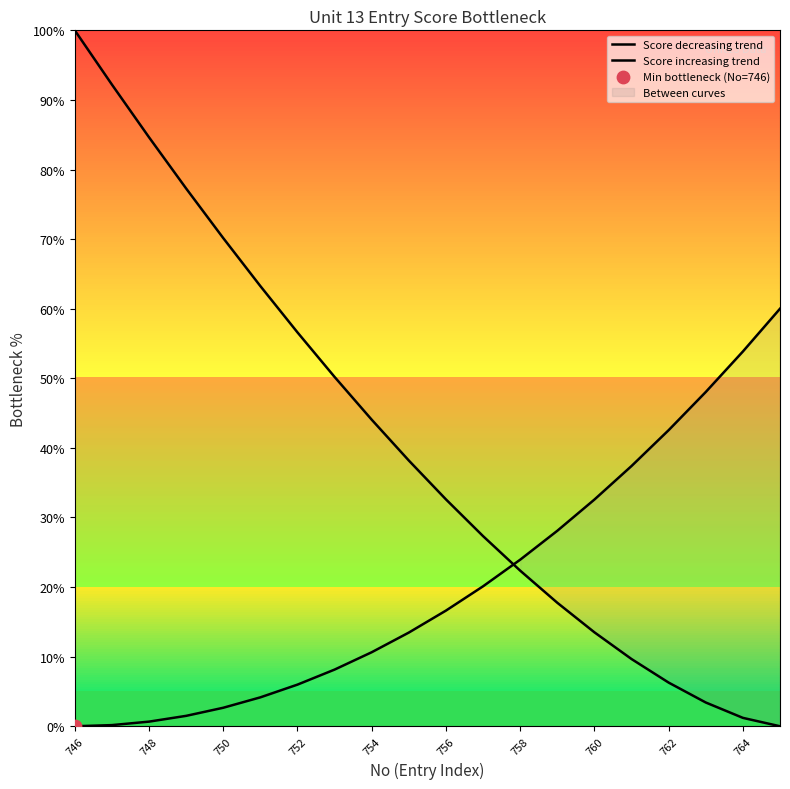

Is the value of Score decreasing trend at 15 greater than the value of Score increasing trend at 13?

No